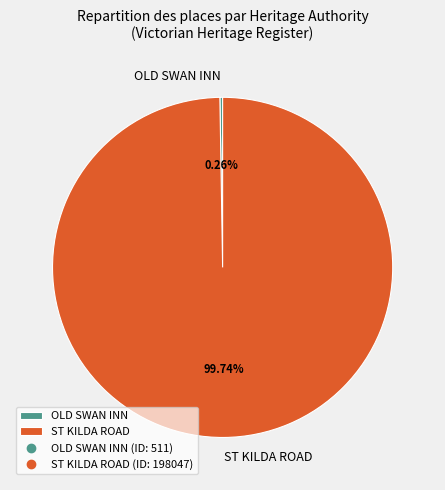

Which category has the biggest portion of the pie?

ST KILDA ROAD